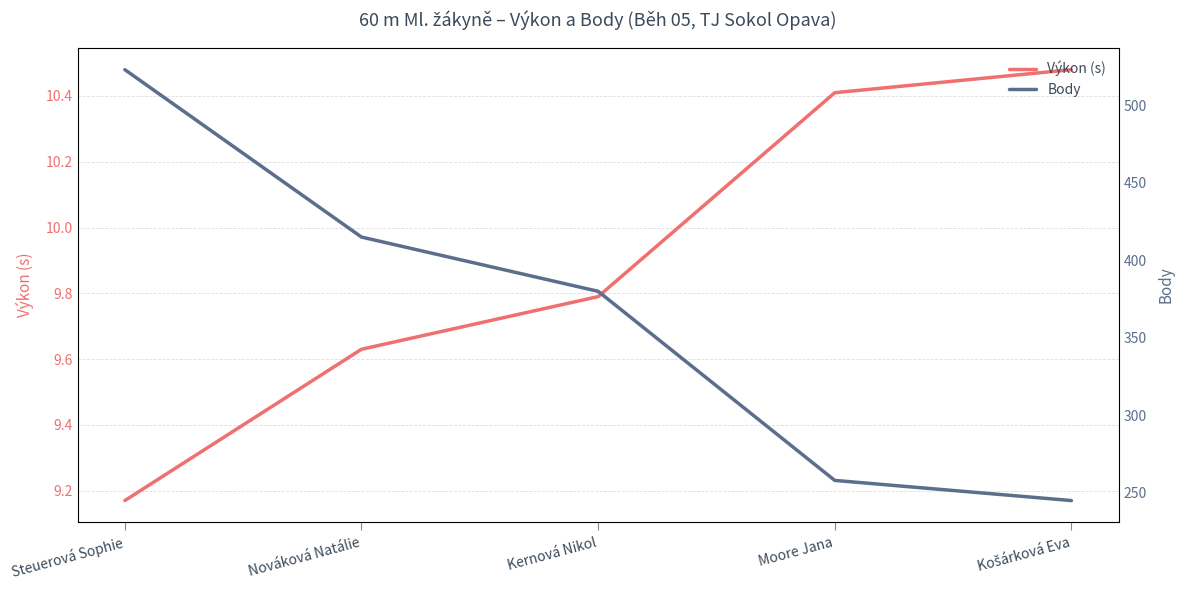

What is the minimum value for Výkon (s)?

9.2